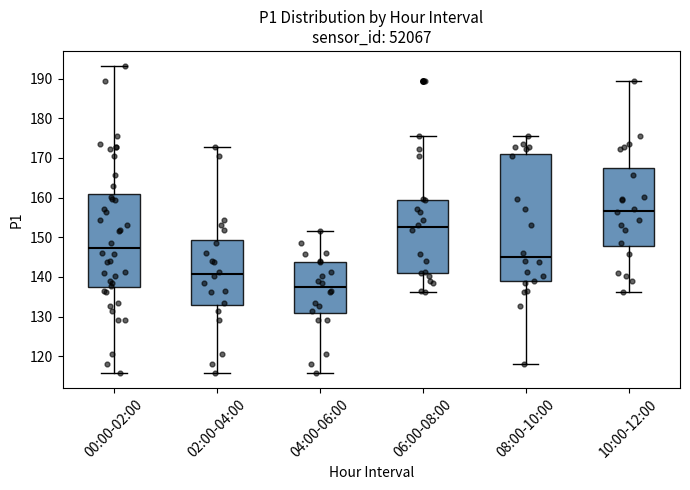

Reading left to right, read every box against the y-axis: the position of its median line, the range the box covers, and the ends of its whiskers. The values are not printed on the chart, so give them approximately, as read against the axis.

00:00-02:00: median 147, box 137 to 161, whiskers 116 to 193
02:00-04:00: median 141, box 133 to 149, whiskers 116 to 173
04:00-06:00: median 138, box 131 to 144, whiskers 116 to 152
06:00-08:00: median 153, box 141 to 159, whiskers 136 to 175
08:00-10:00: median 145, box 139 to 171, whiskers 118 to 175
10:00-12:00: median 157, box 148 to 167, whiskers 136 to 189